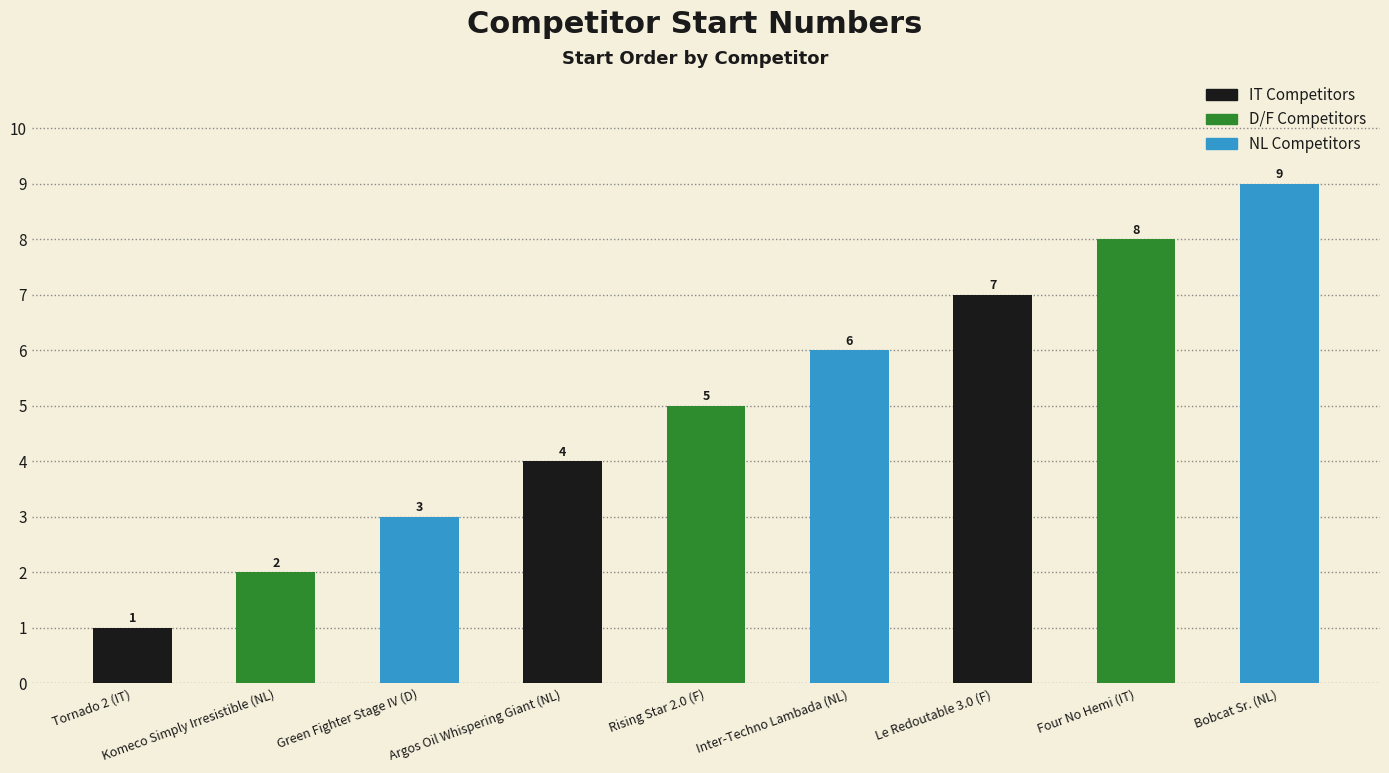

How many values are between 3 and 7?

5